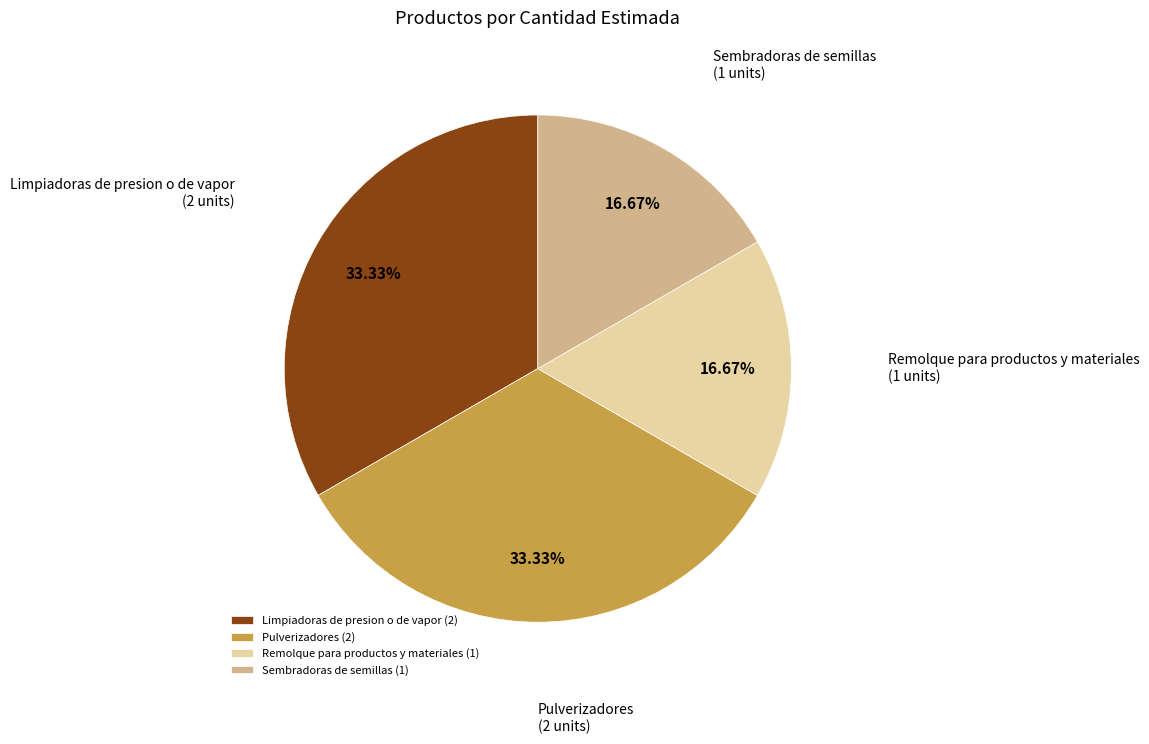

Does Remolque para productos y materiales (1) account for over 50% of the chart?

No